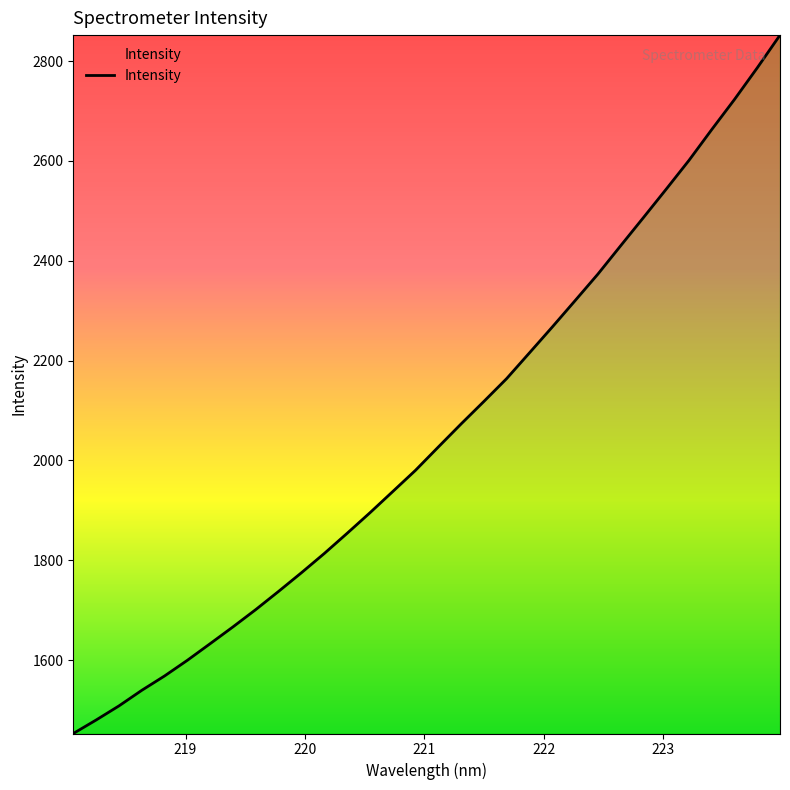

What is the difference between the maximum and second lowest values?

1372.0